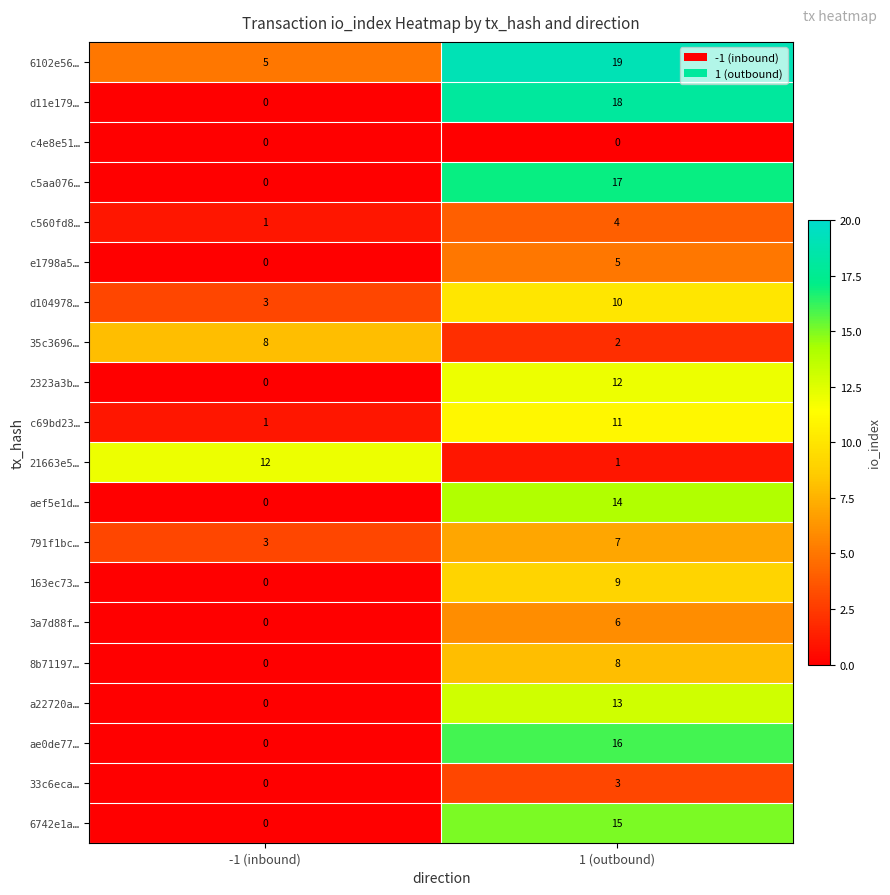

True or false: 21663e5… has a value of 2 at 1 (outbound).

False